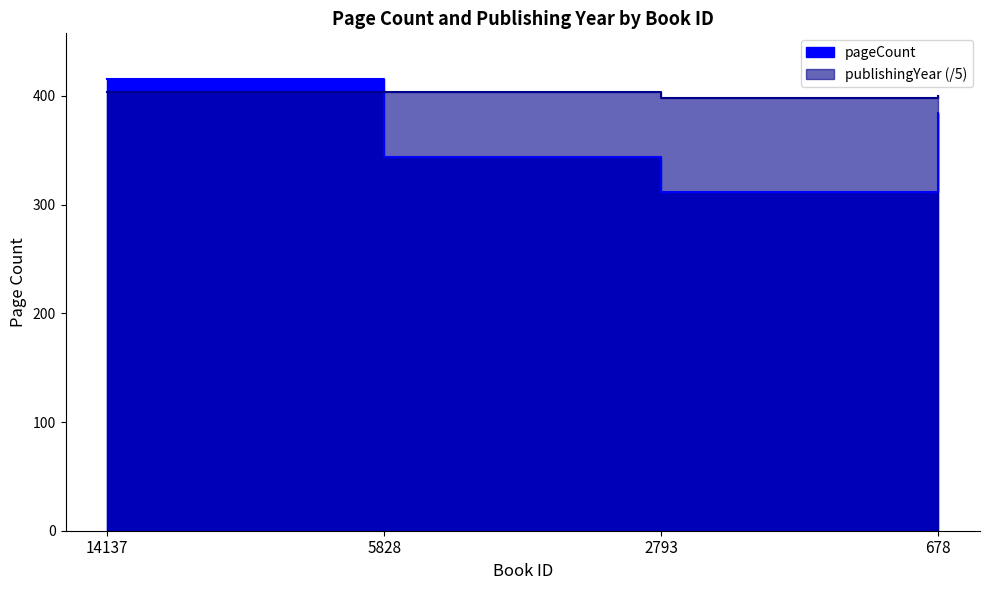

At which category is the sum across all series the highest?

14137